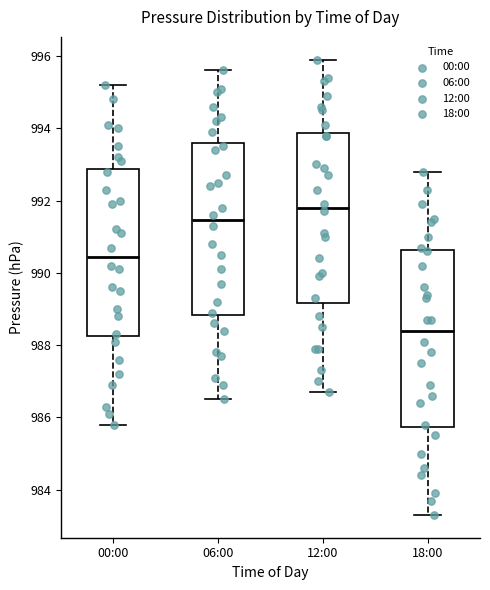

Reading left to right, transcribe this box plot: for each box, give where its median line is, the range the box spans, and where its two whiskers end, as read against the y-axis. The values are not printed on the chart, so give them approximately, as read against the axis.

00:00: median 990.4, box 988.2 to 992.8, whiskers 985.8 to 995.2
06:00: median 991.4, box 988.8 to 993.6, whiskers 986.6 to 995.6
12:00: median 991.8, box 989.2 to 993.8, whiskers 986.8 to 996.0
18:00: median 988.4, box 985.8 to 990.6, whiskers 983.4 to 992.8